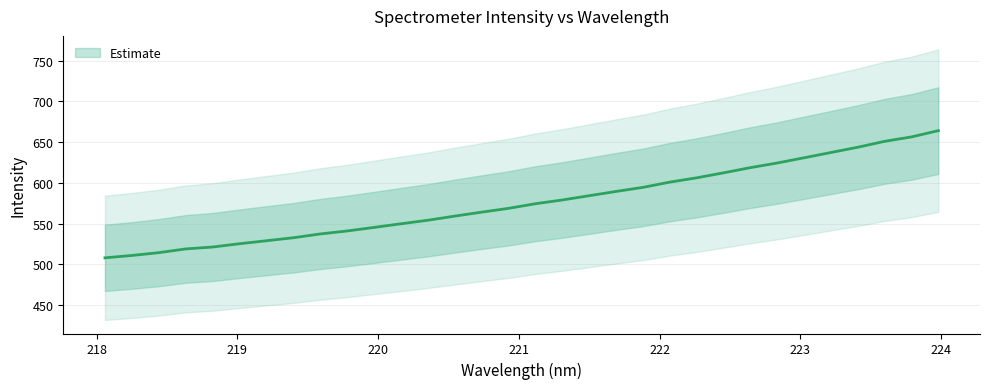

Count the number of values greater than 574.

16